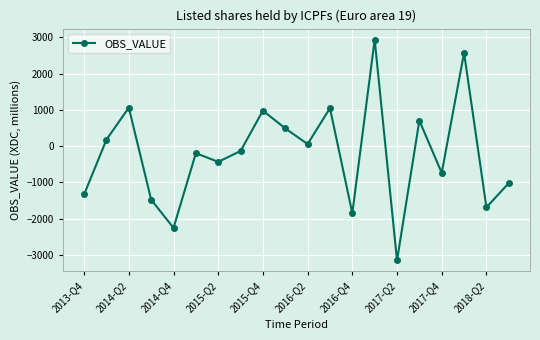

How many values are below zero?

11